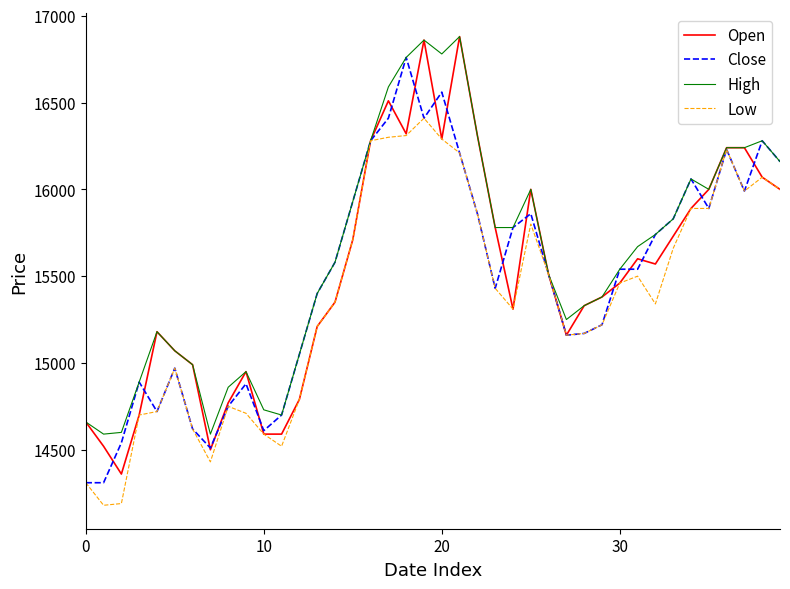

What is the minimum value for Open?

14360